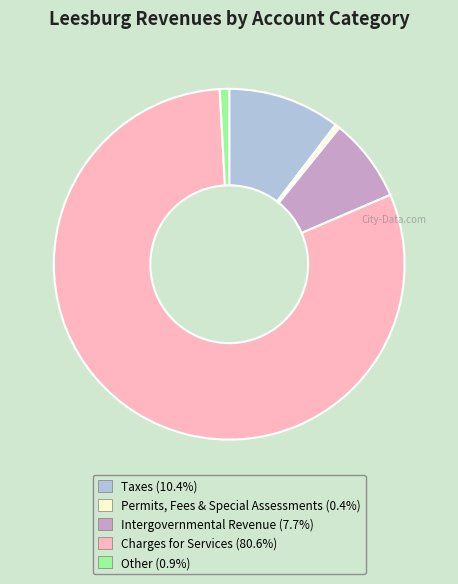

Is there a majority slice in this chart?

Yes